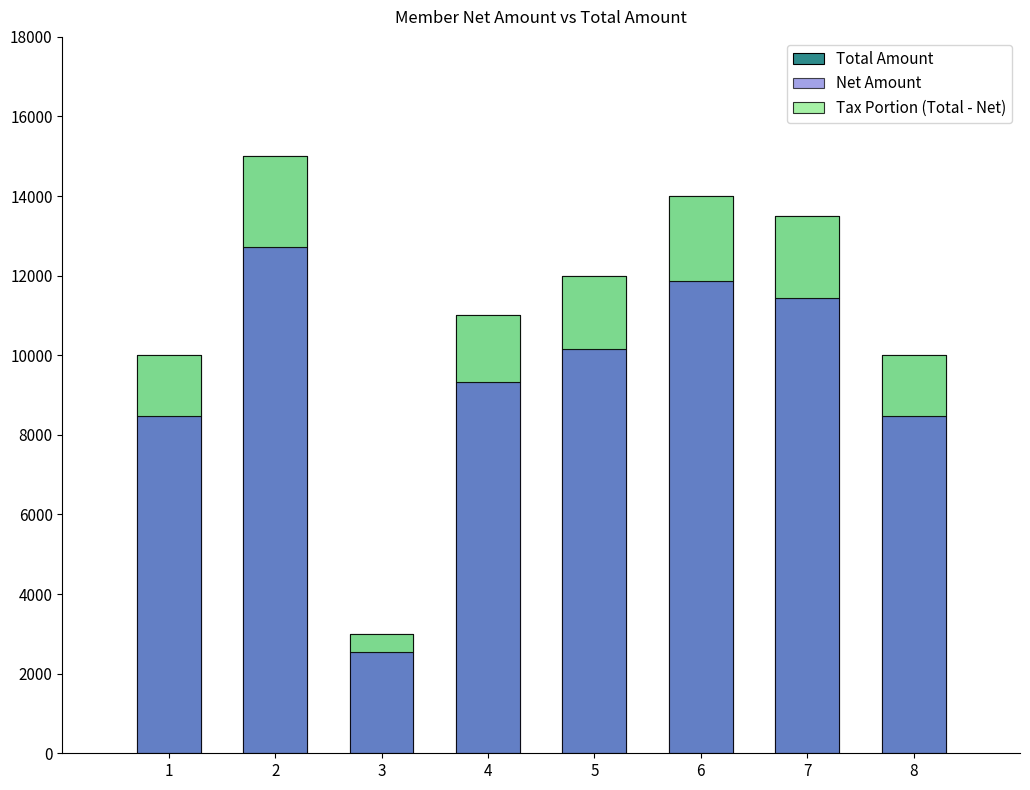

Which series has the largest total across all categories?

Total Amount